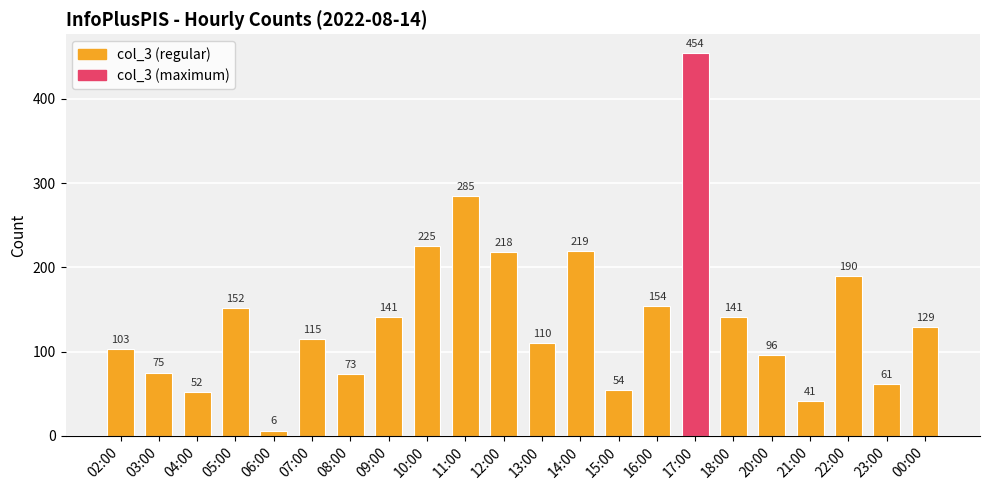

Does the chart contain any negative values?

No